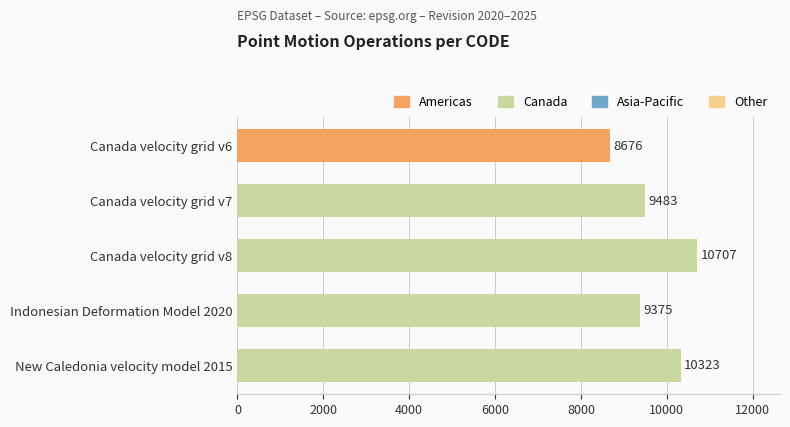

Reading top to bottom, list all the values displayed in this chart.

Canada velocity grid v6=8676	Canada velocity grid v7=9483	Canada velocity grid v8=10707	Indonesian Deformation Model 2020=9375	New Caledonia velocity model 2015=10323